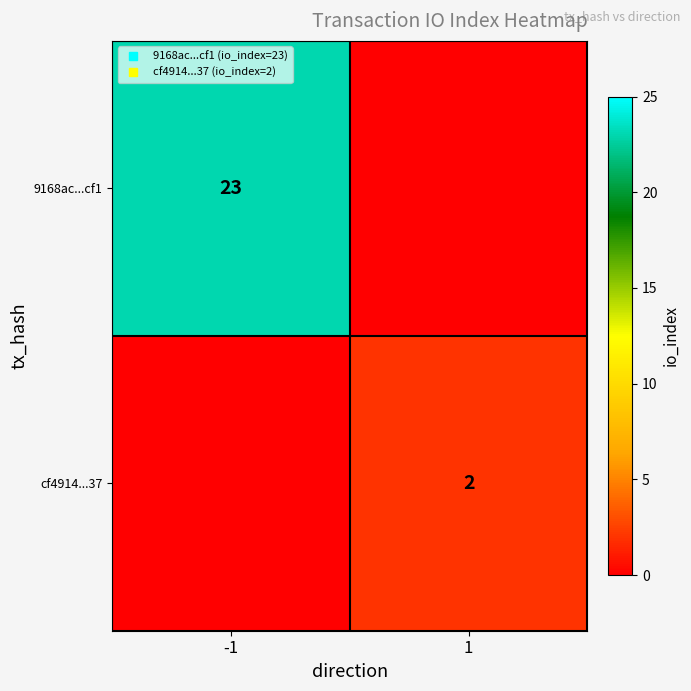

How many categories are shown in the chart?

2